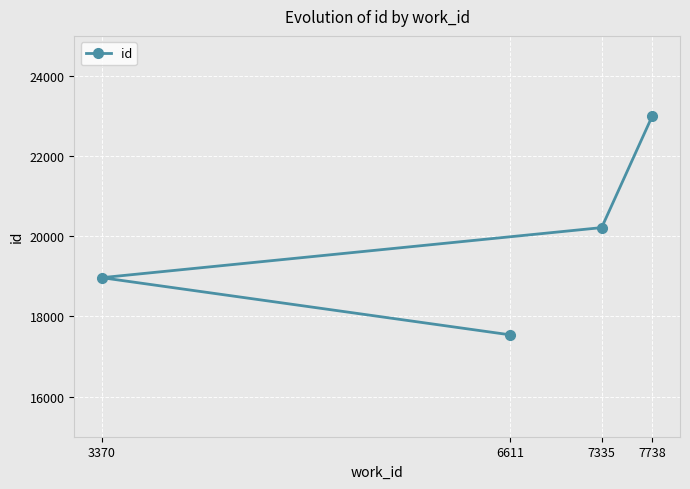

What position from the right is 7335?

2